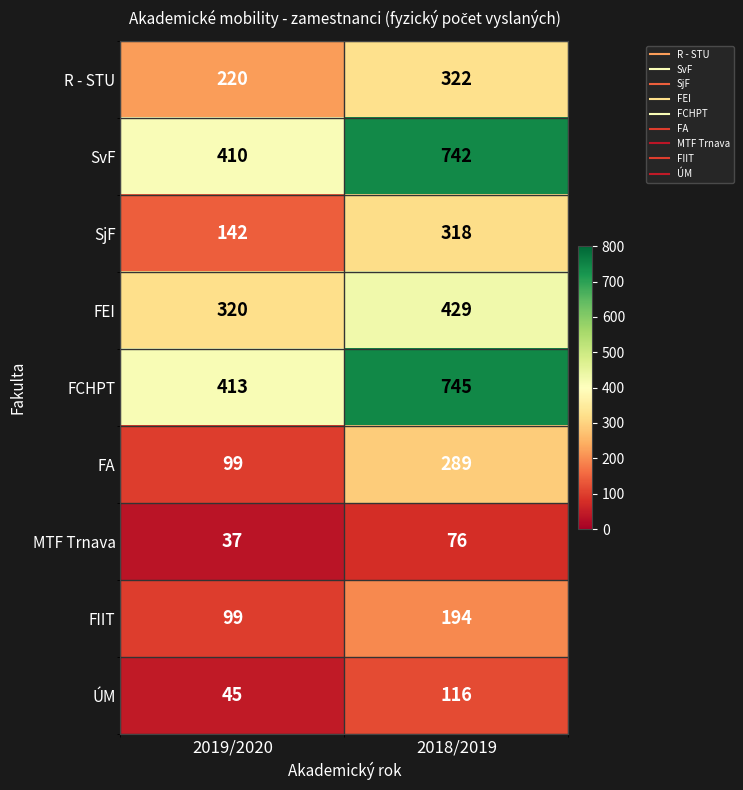

At which category does the chart reach its peak across all series?

2018/2019